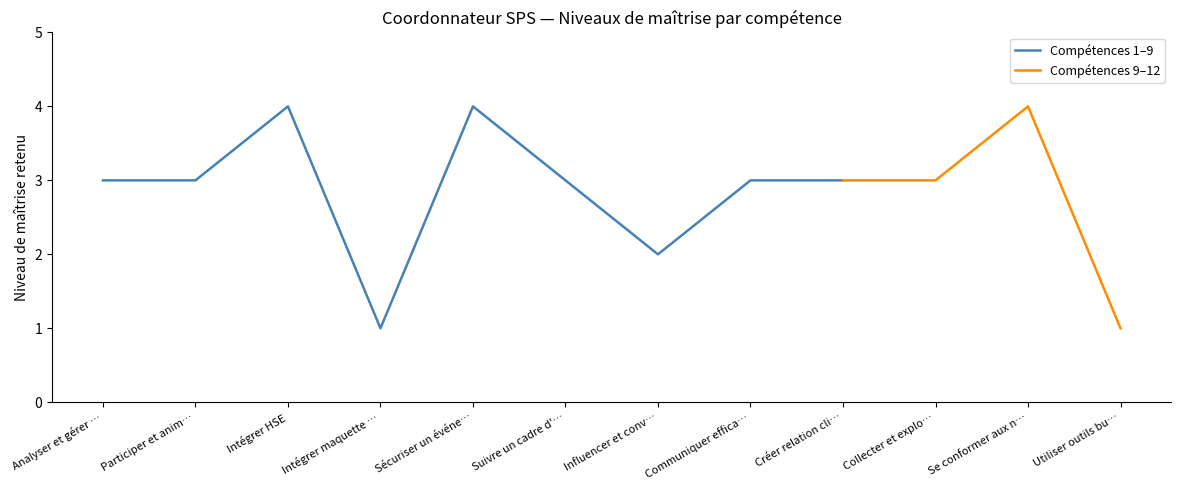

Between Participer et animer and Intégrer maquette numérique, which is larger?

Participer et animer